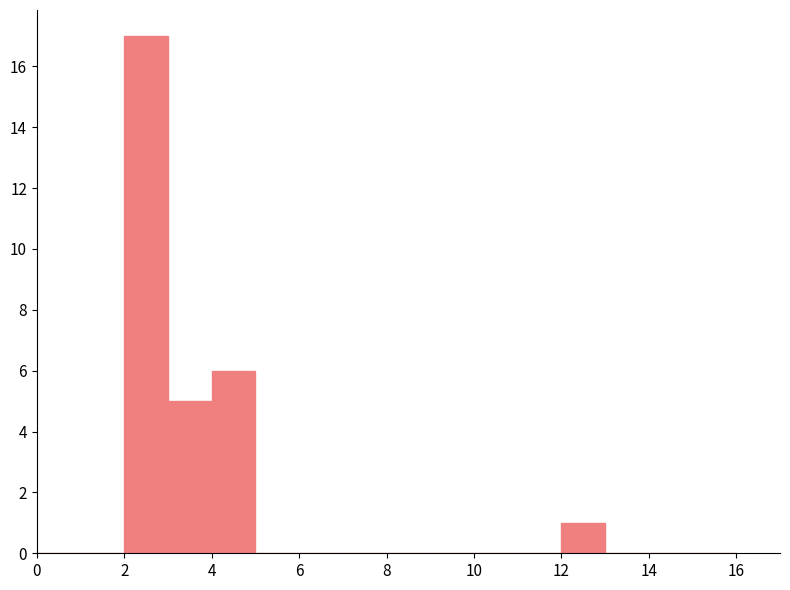

Reading left to right, transcribe this chart: for each bar, give the range it covers on the x-axis and its height. The values are not printed on the chart, so give them approximately, as read against the axis.

0 to 1: 0
1 to 2: 0
2 to 3: 17
3 to 4: 5
4 to 5: 6
5 to 6: 0
6 to 7: 0
7 to 8: 0
8 to 9: 0
9 to 10: 0
10 to 11: 0
11 to 12: 0
12 to 13: 1
13 to 14: 0
14 to 15: 0
15 to 16: 0